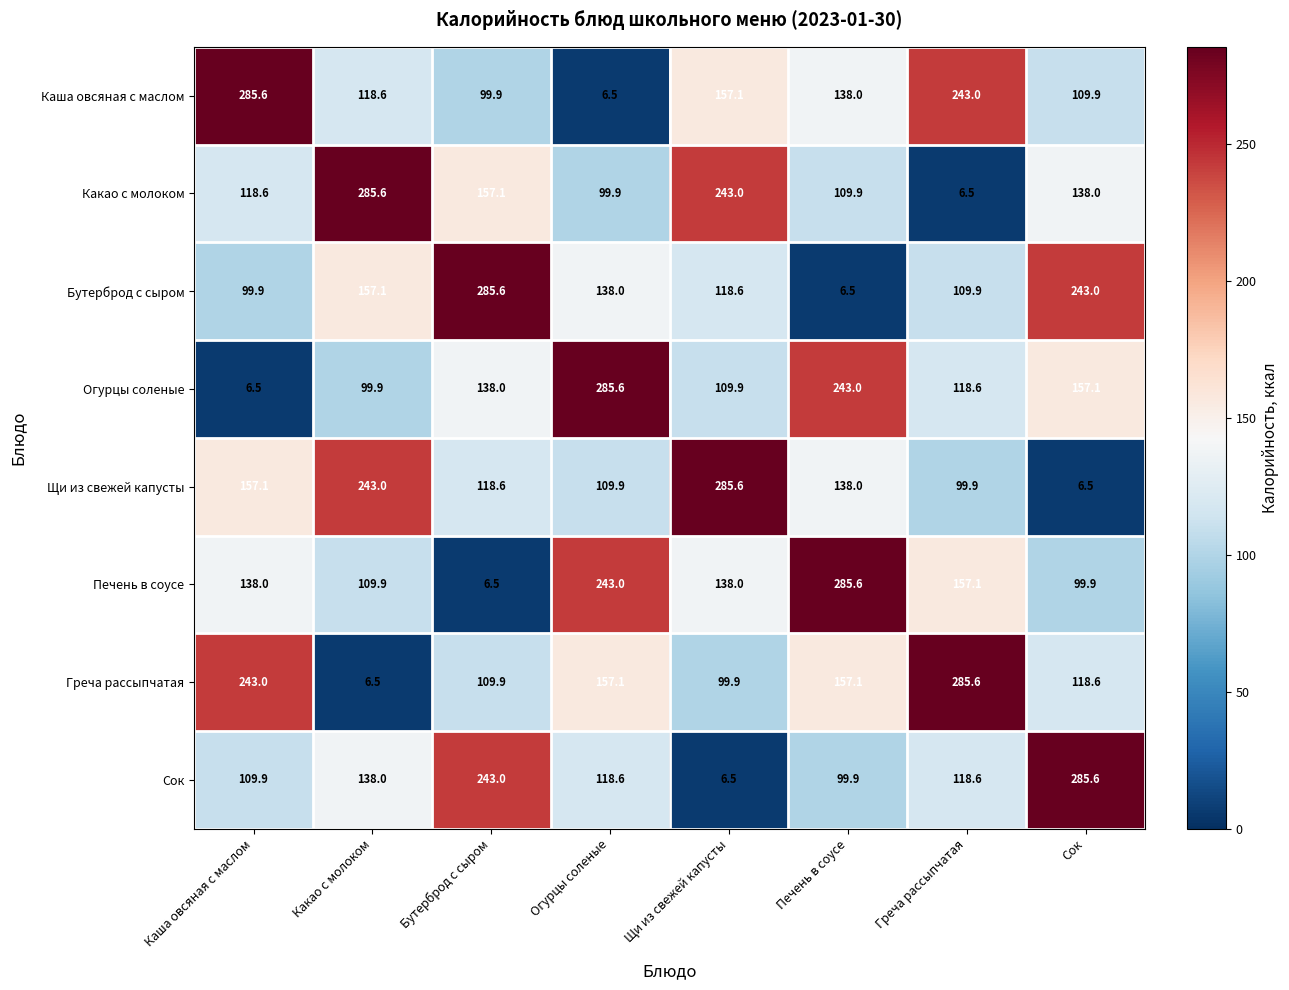

What is the greatest value displayed?

285.6